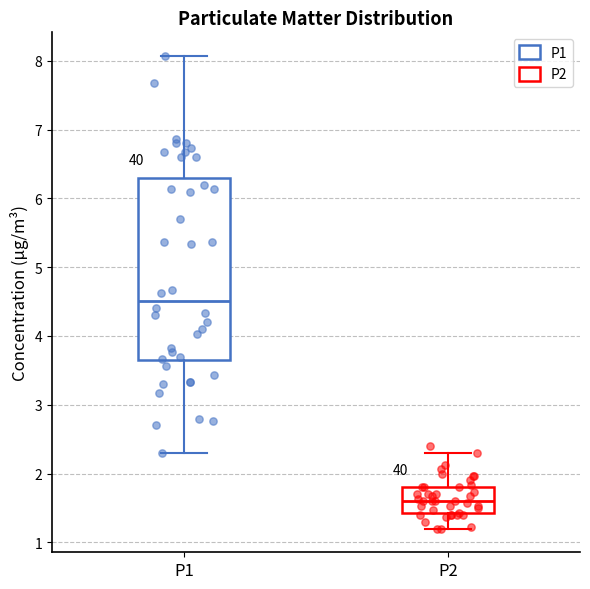

Which box's median line is the lowest?

P2